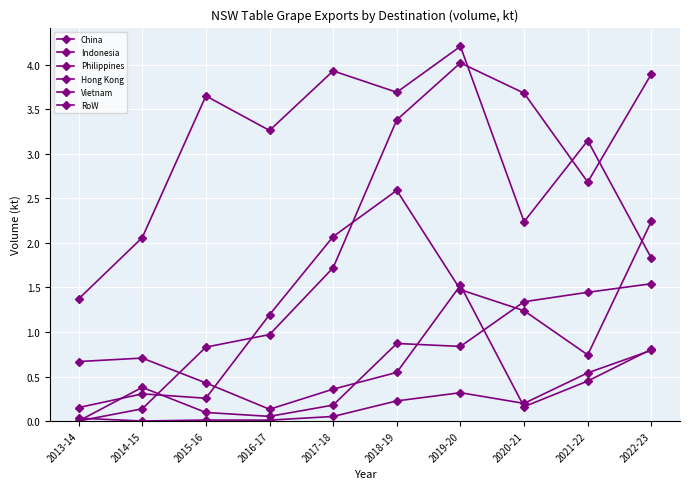

What is the label of the 2nd point from the right?

2021-22